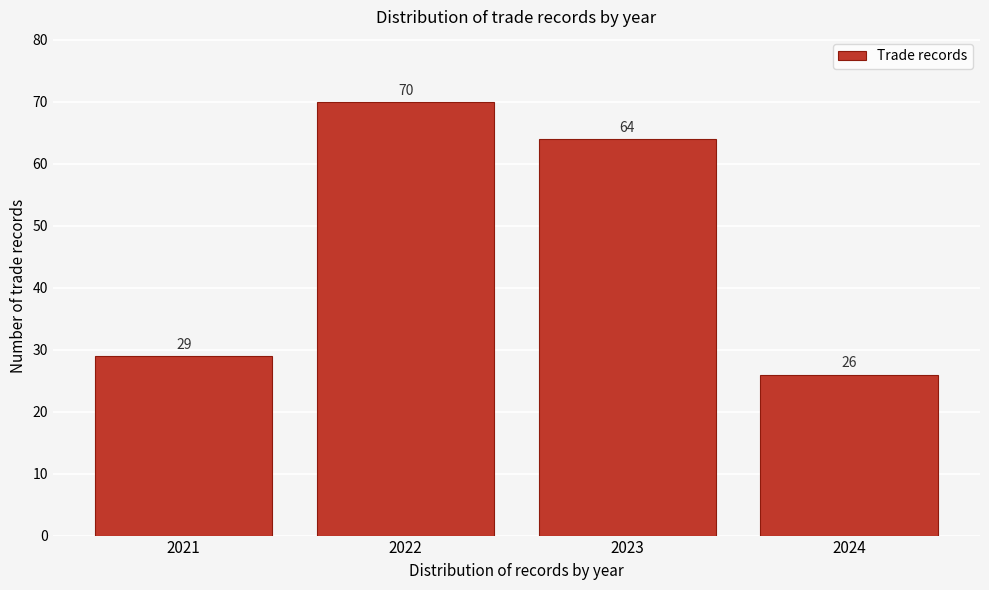

Reading left to right, transcribe all the data shown in this chart.

29	70	64	26